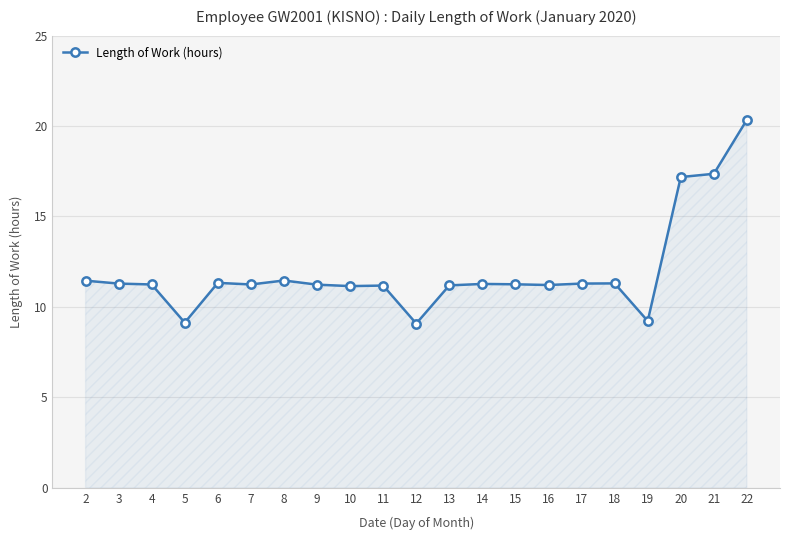

True or false: the data has more than 2 interior local peaks.

True